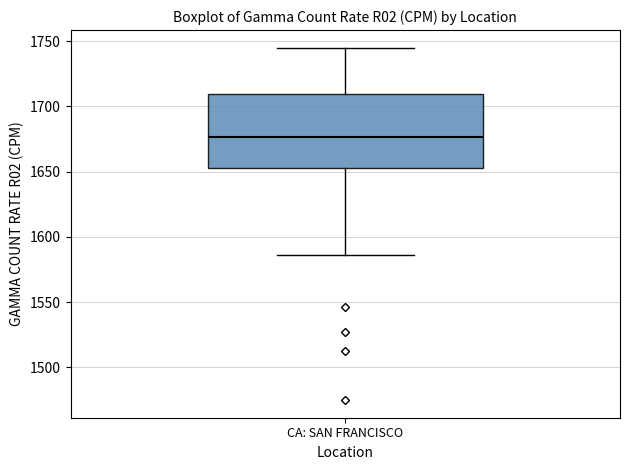

Read this box plot against the y-axis: the position of the median line, the range covered by the box, and the ends of both whiskers. The values are not printed on the chart, so give them approximately, as read against the axis.

median 1675, box 1655 to 1710, whiskers 1585 to 1745